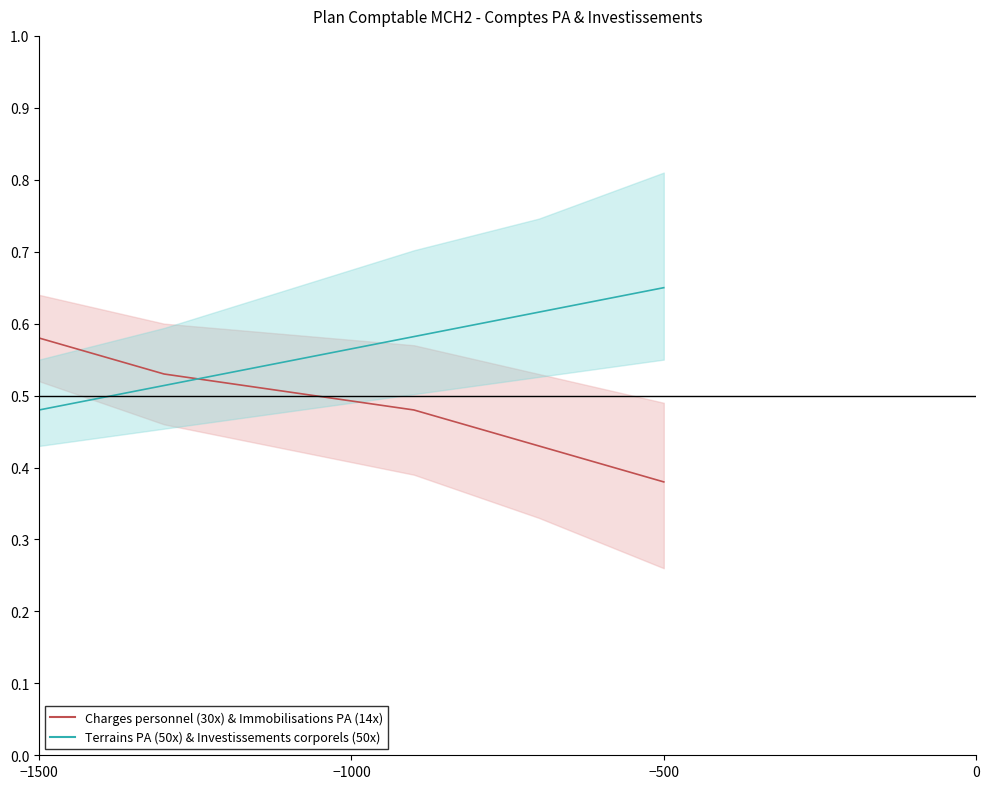

What is the difference between the maximum and minimum values in the Terrains PA series?

0.2